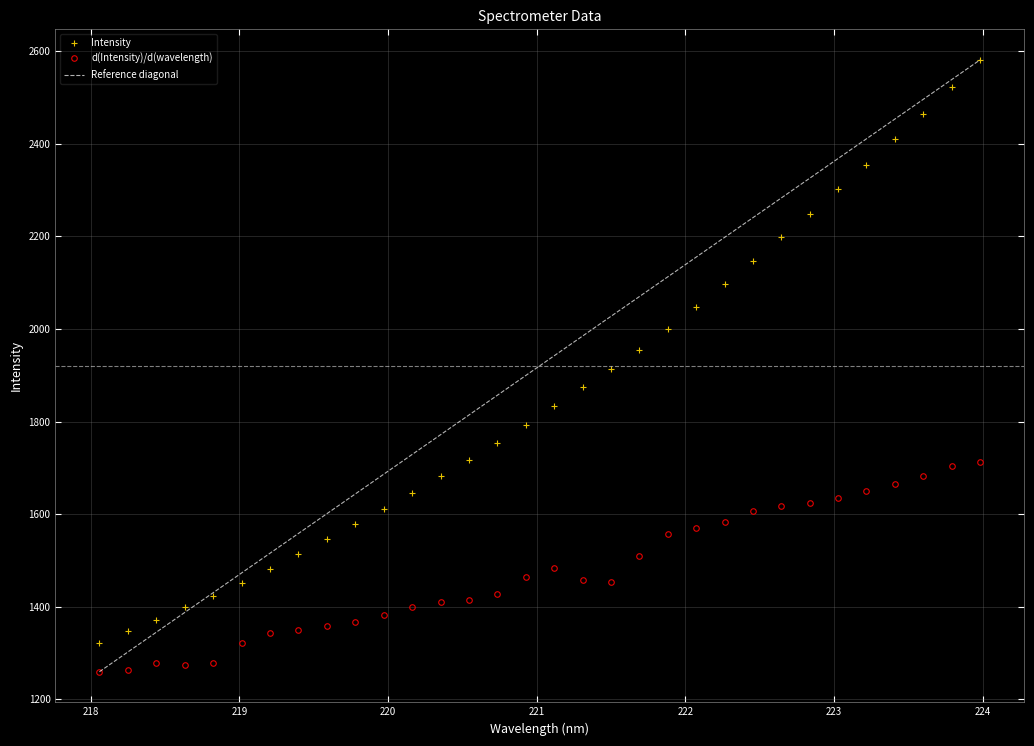

Reading right to left, what are all the values shown in this chart?

223.9802=2580.4	223.7895=2521.7	223.5987=2464.4	223.408=2409.1	223.2172=2354.3	223.0264=2301.2	222.8355=2248.6	222.6447=2197.2	222.4538=2145.4	222.263=2095.9	222.0721=2047.4	221.8812=2000.0	221.6902=1953.3	221.4993=1913.2	221.3083=1875.0	221.1174=1834.1	220.9264=1792.1	220.7354=1754.1	220.5444=1717.6	220.3533=1681.3	220.1623=1645.4	219.9712=1611.0	219.7801=1577.7	219.589=1545.5	219.3979=1513.6	219.2067=1482.6	219.0156=1451.5	218.8244=1424.0	218.6332=1399.4	218.442=1372.5	218.2508=1347.2	218.0596=1322.5